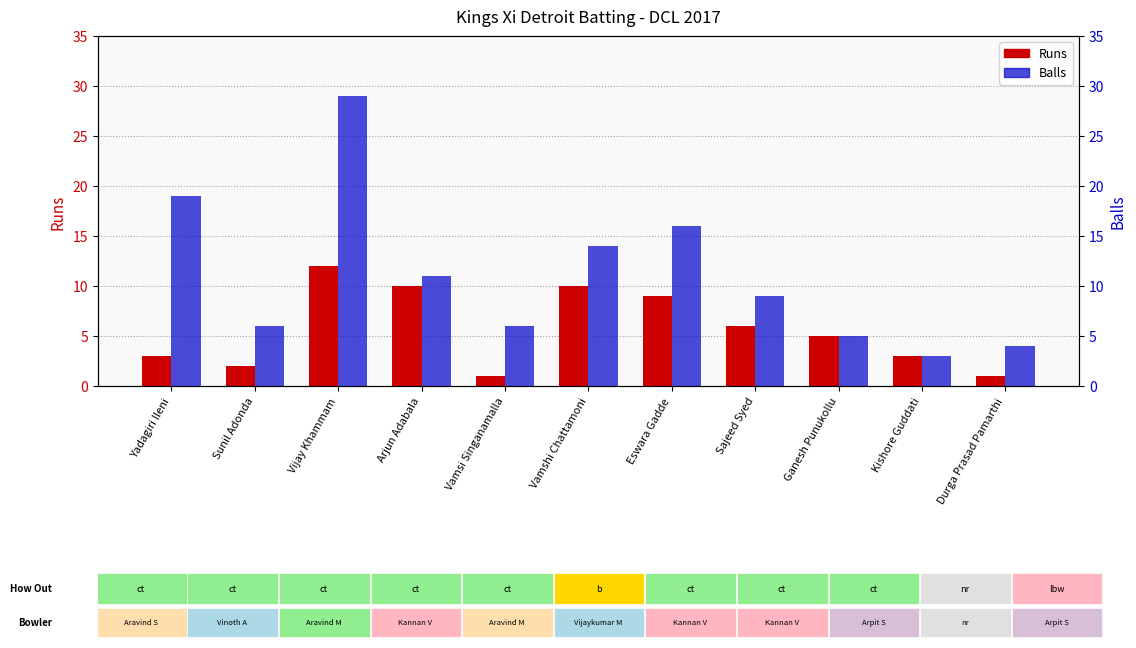

What is the sum of the Runs values at Eswara Gadde and Vamsi Singanamalla?

10